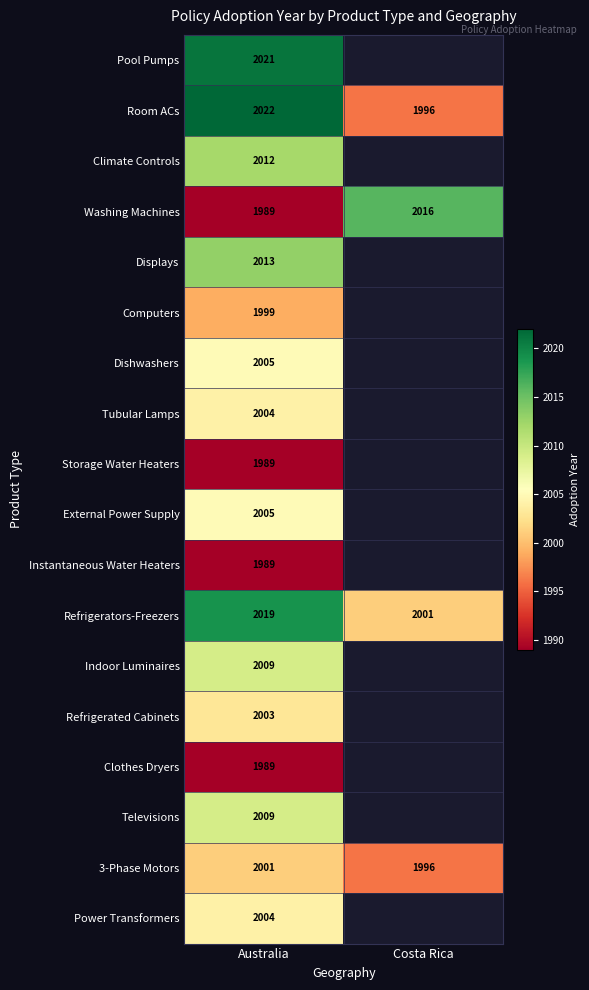

True or false: 3-Phase Motors has a value of 1996 at Costa Rica.

True